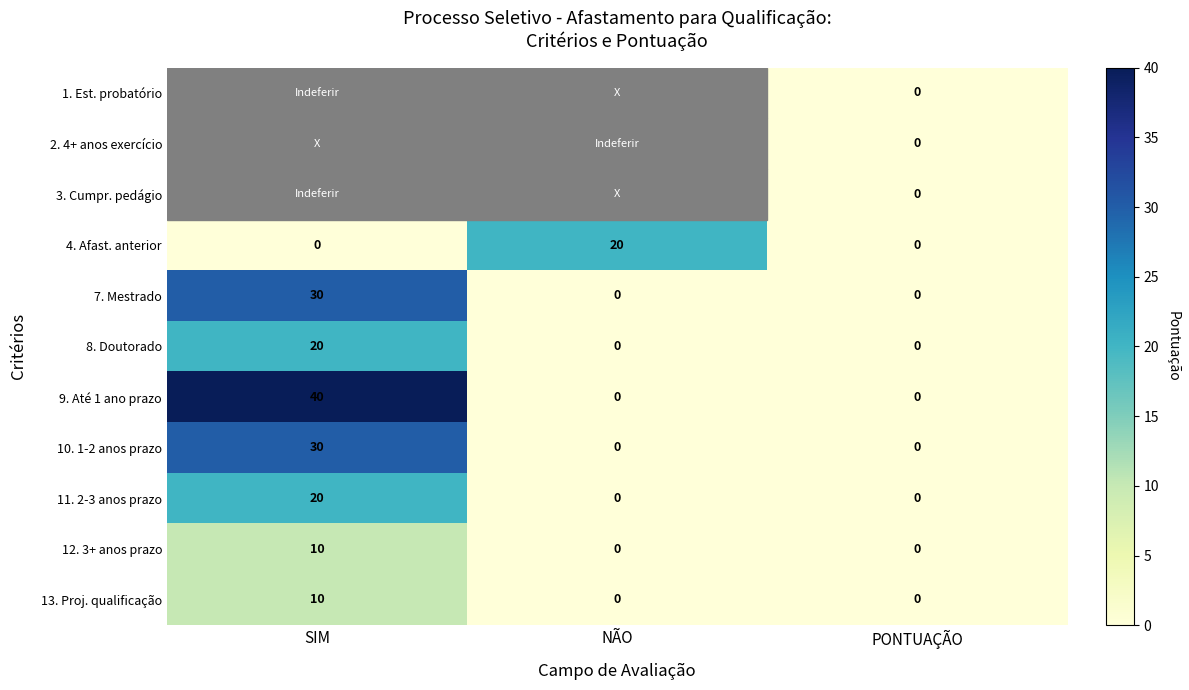

The 9. Até 1 ano prazo series shows 23.4 at PONTUAÇÃO. True or false?

False